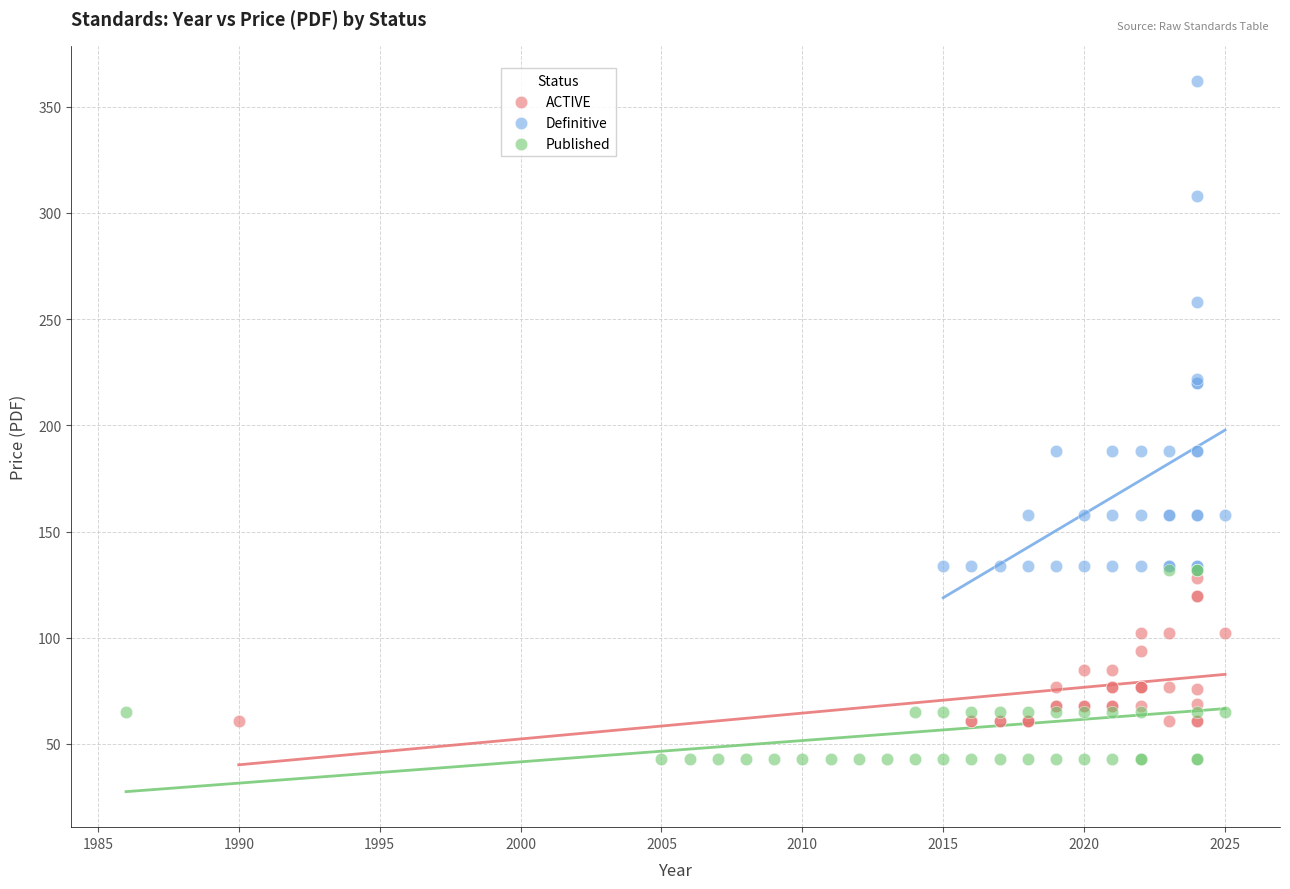

Which series reaches the maximum Y coordinate?

Definitive